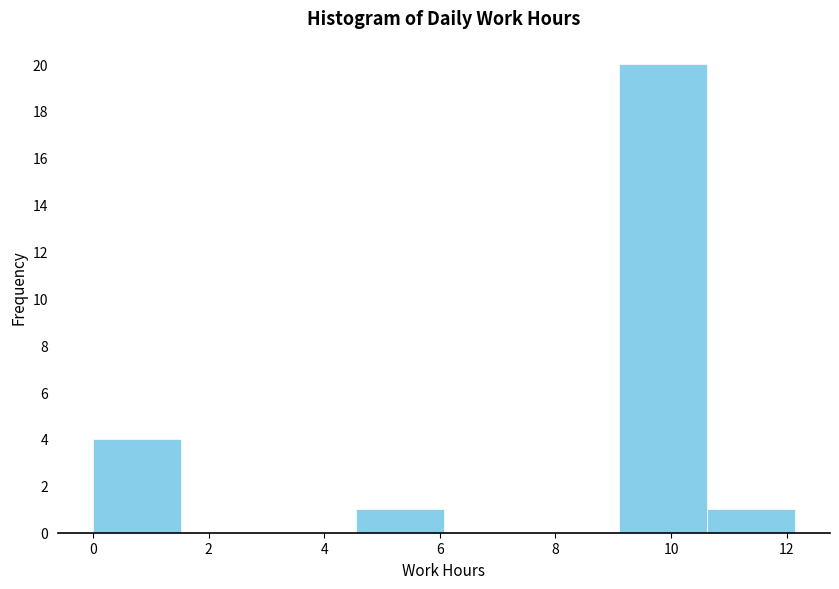

Reading left to right, list every bar in this chart as the range it spans on the x-axis followed by its height. Neither the bar edges nor the heights are printed on the chart, so give them approximately, as read against the axes.

0.0 to 1.6: 4
1.6 to 3.0: 0
3.0 to 4.6: 0
4.6 to 6.0: 1
6.0 to 7.6: 0
7.6 to 9.2: 0
9.2 to 10.6: 20
10.6 to 12.2: 1